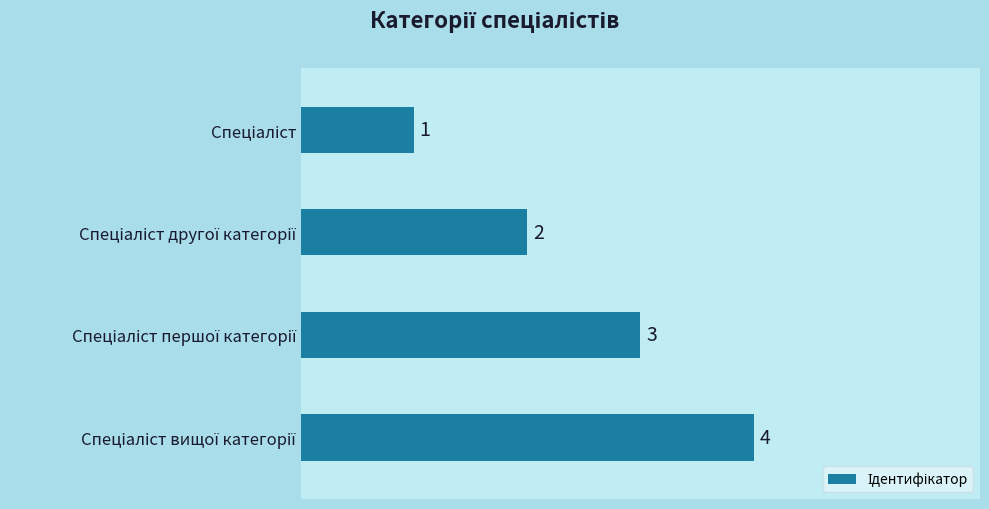

How many values are between 2 and 4?

3